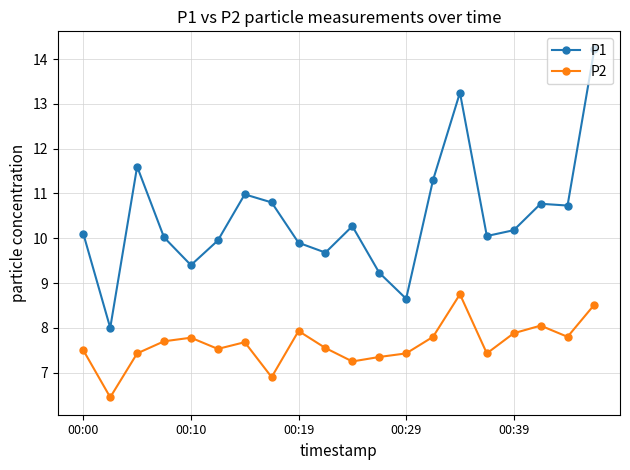

What is the value of the P2 point at the 14th from the left?

7.8